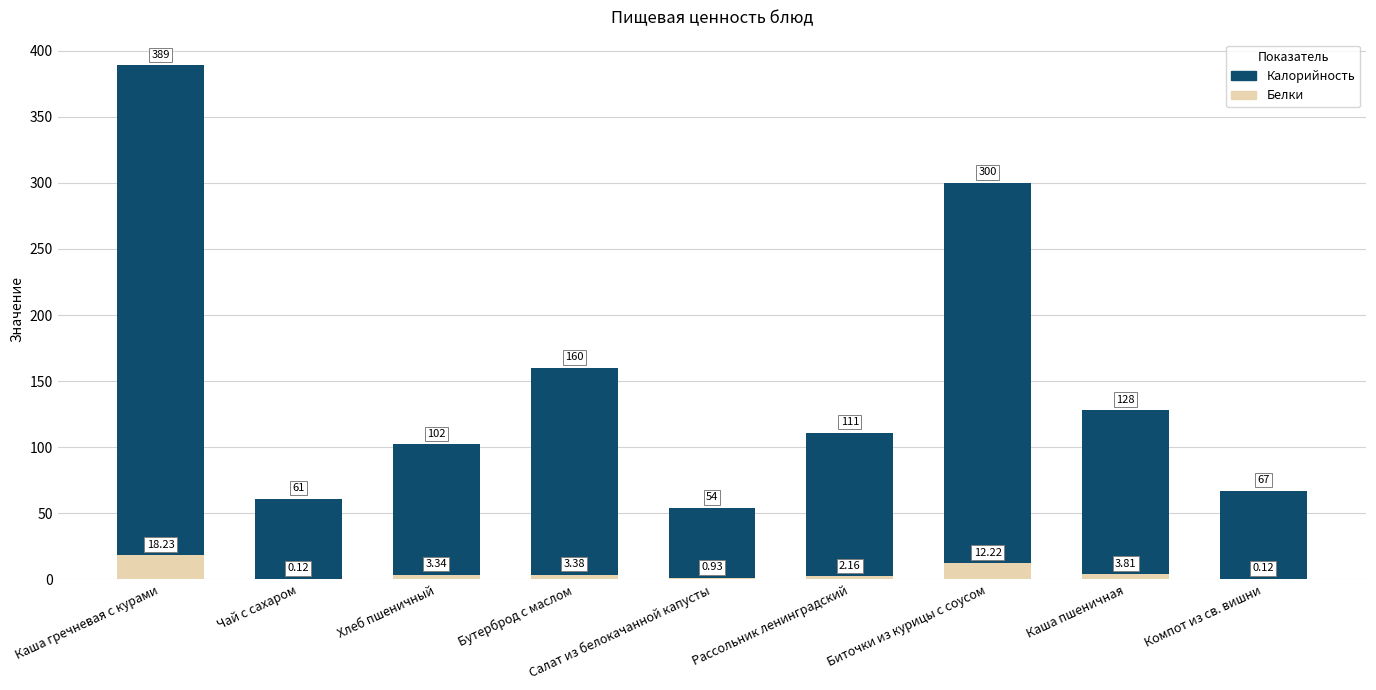

The Калорийность series shows 148.3 at Биточки из курицы с соусом. True or false?

False